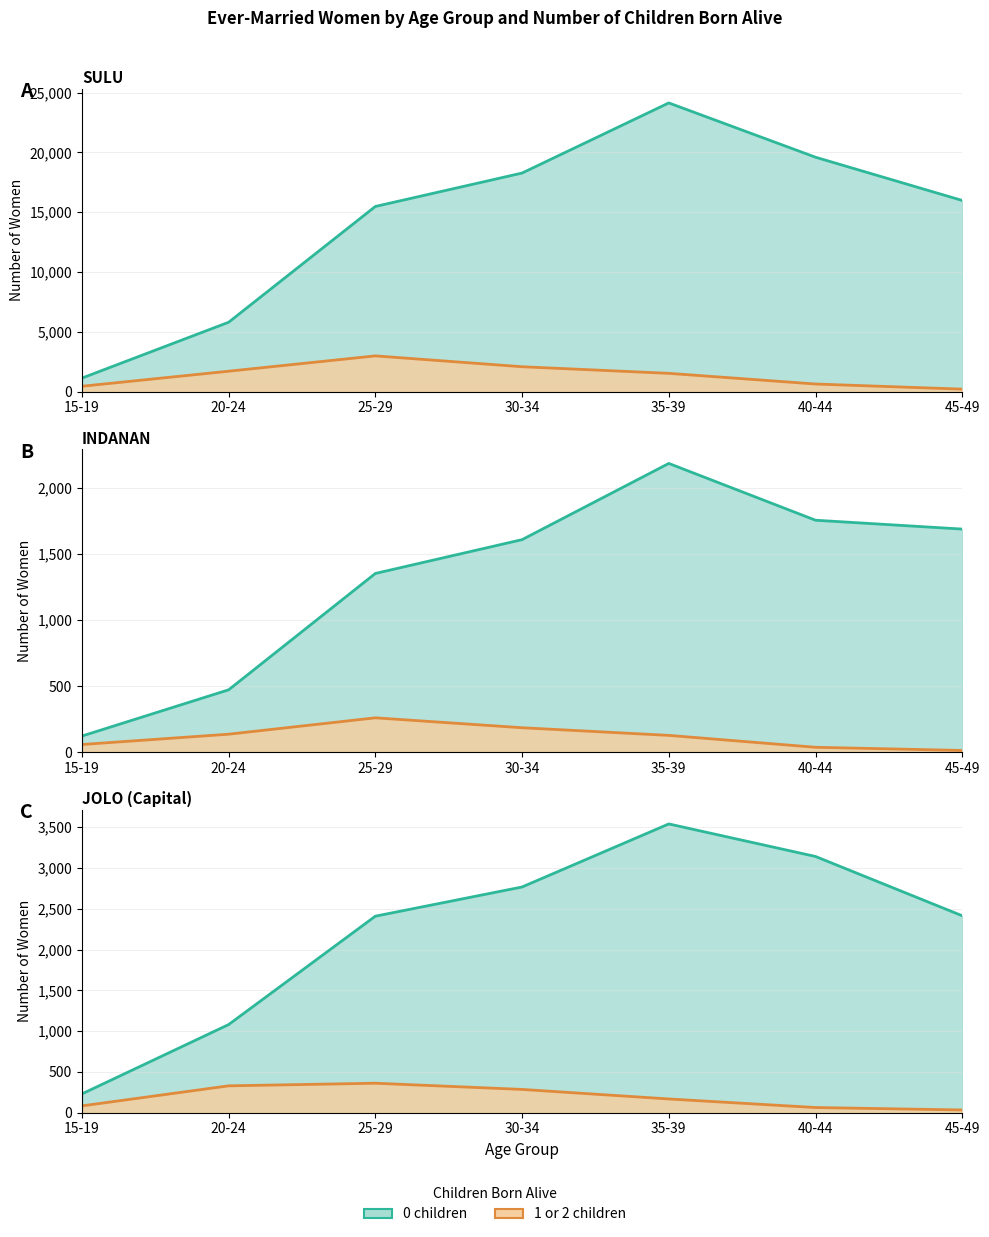

True or false: 1 or 2 children (SULU) and 0 children (SULU) intersect in this chart.

False